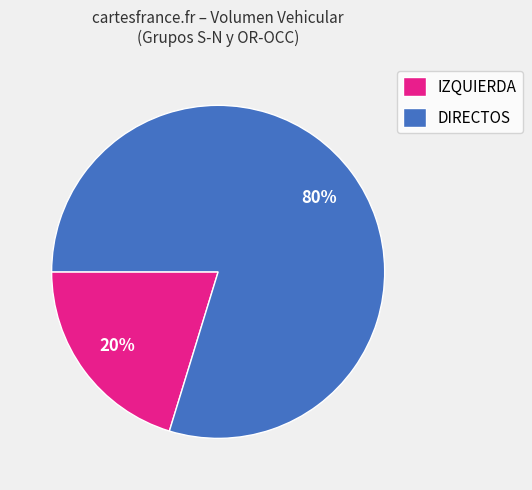

Is there a majority slice in this chart?

Yes